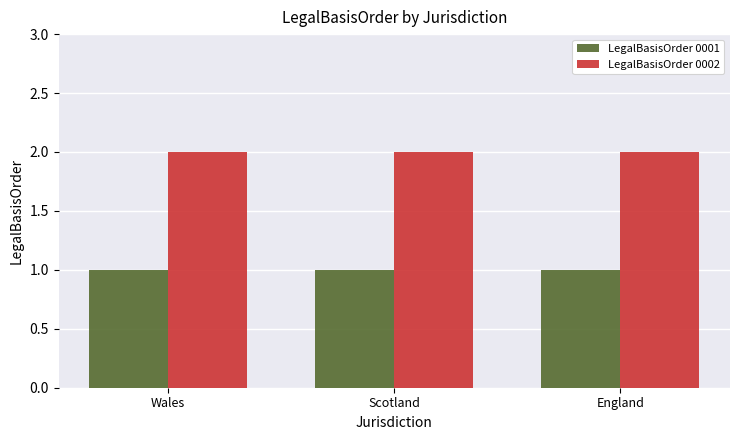

What is the label of the 2nd bar from the right?

Scotland